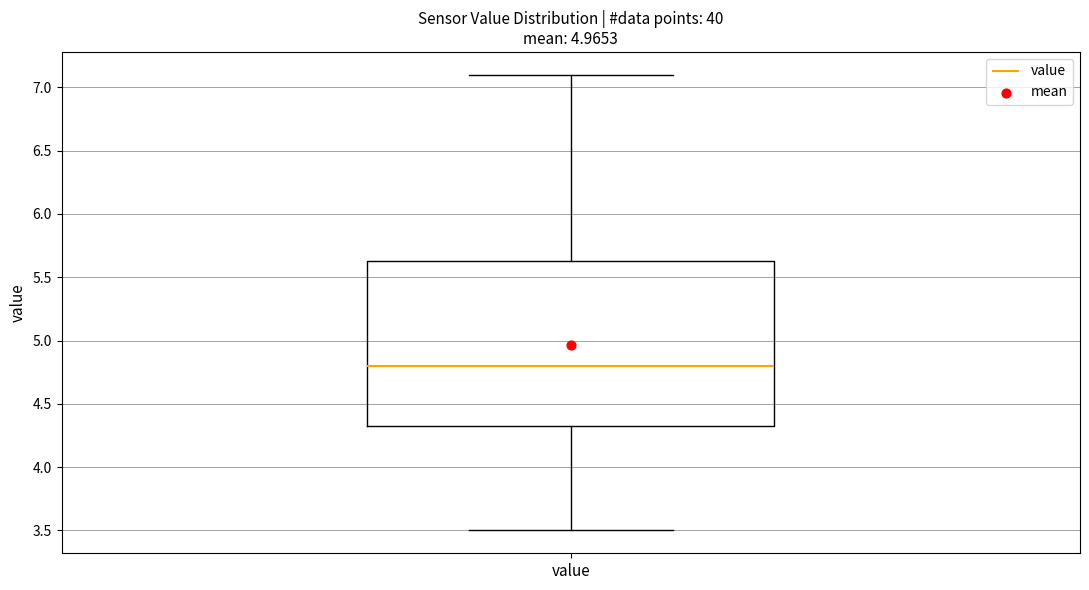

Transcribe this box plot: give where the median line is, the range the box spans, and where the two whiskers end, as read against the y-axis. The values are not printed on the chart, so give them approximately, as read against the axis.

median 4.80, box 4.35 to 5.65, whiskers 3.50 to 7.10